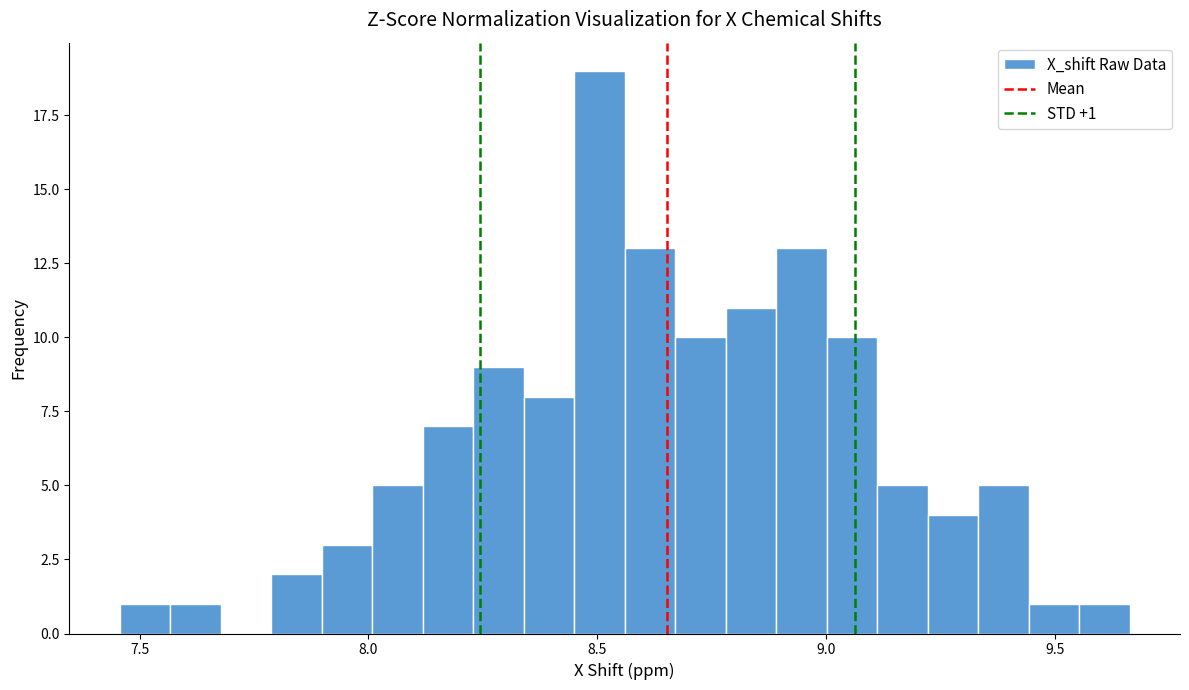

Around what value on the x-axis is the tallest bar? Give the approximate position of its centre, as read against the axis.

8.50